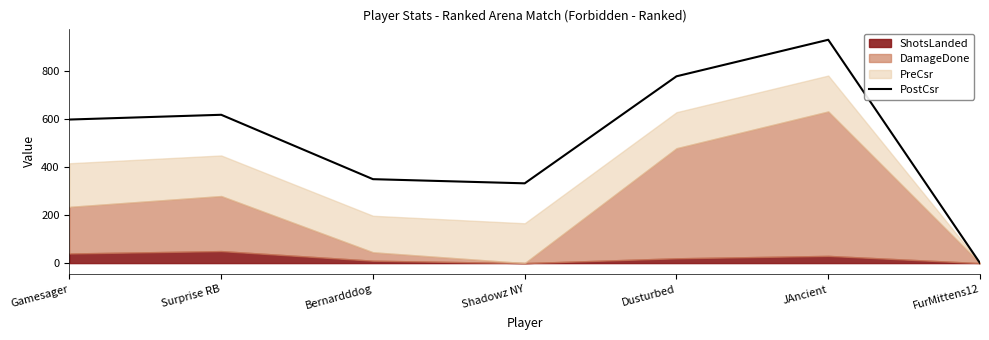

At which label is the value closest to 464?

Bernardddog